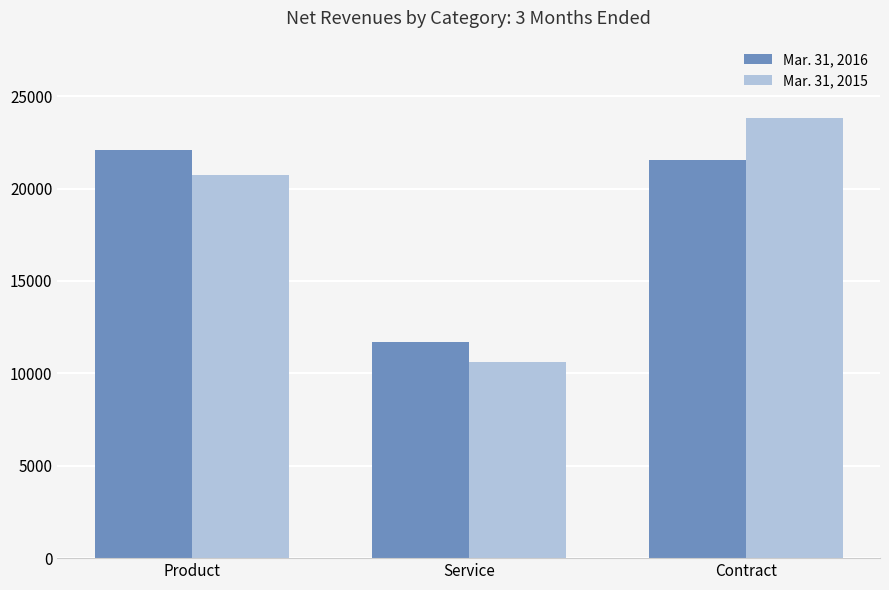

How many bars are there in each group?

2